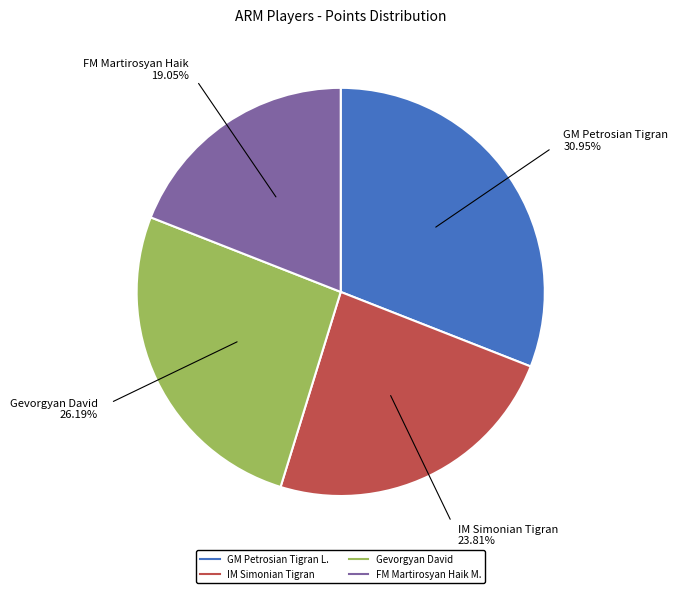

To the nearest percent, what is the combined percentage of GM Petrosian Tigran L. and IM Simonian Tigran?

55%